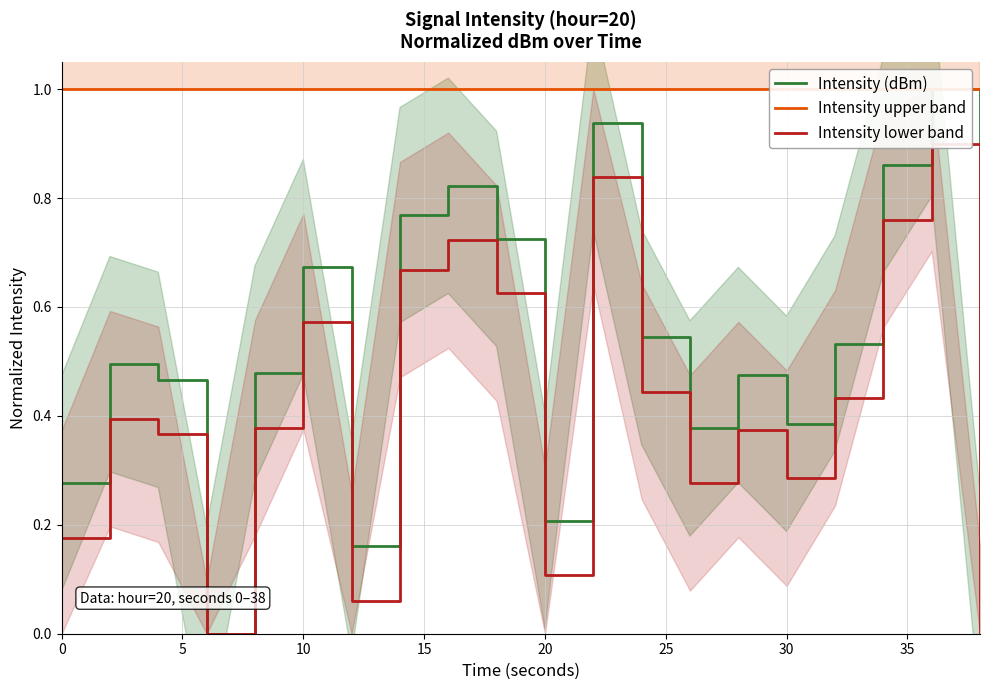

How many categories are shown in the chart?

20